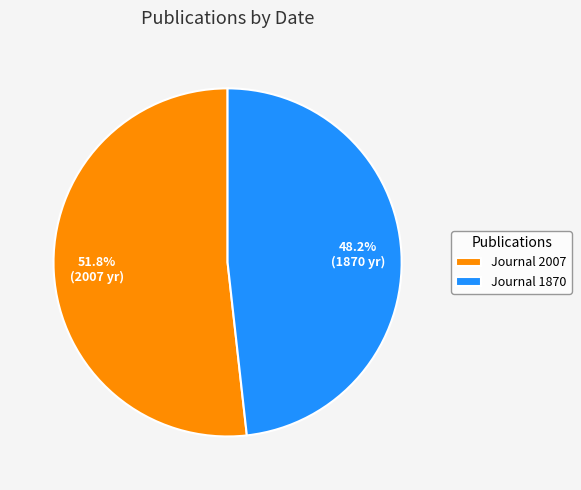

Count the number of slices in the pie.

2